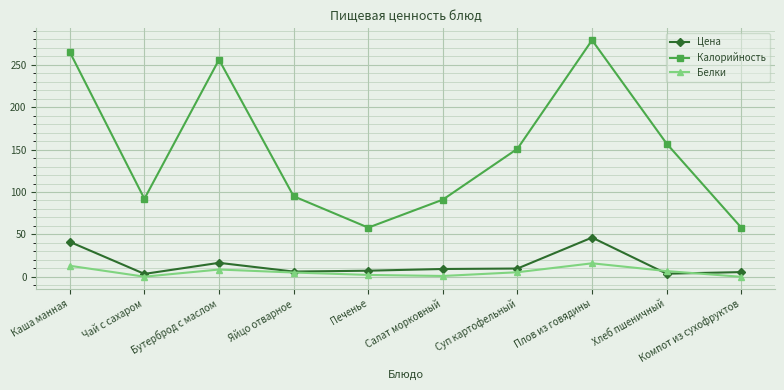

How many lines are shown in the chart?

3